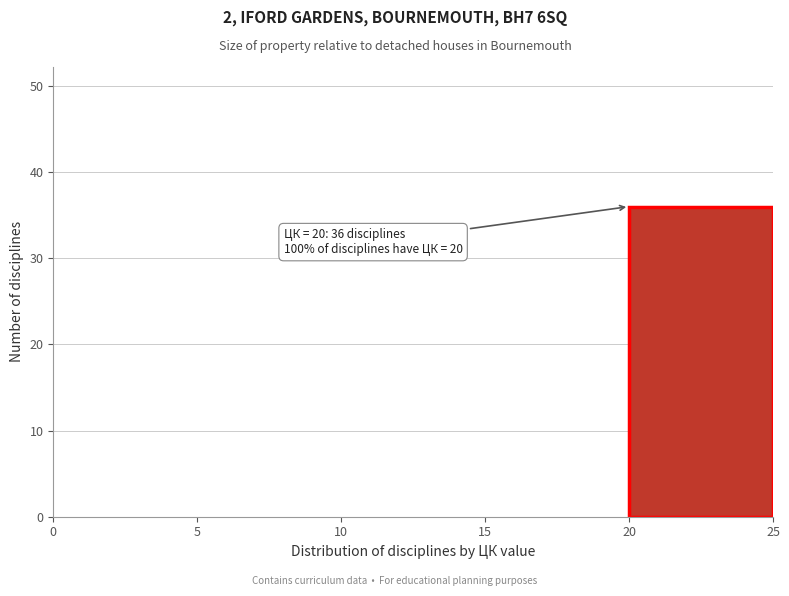

Which range on the x-axis has the tallest bar?

20 to 25